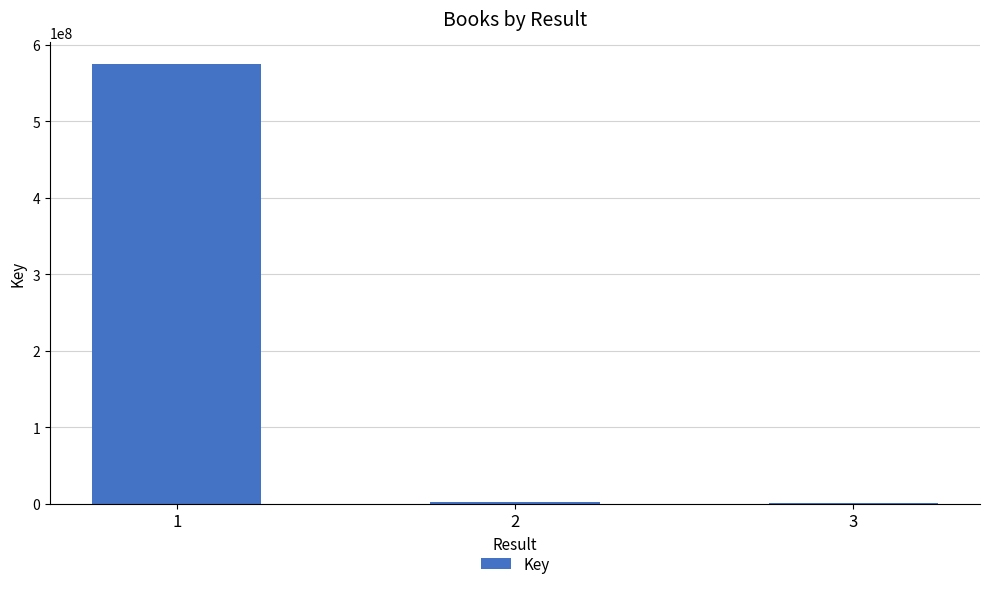

What is the sum of the values at 2 and 3?

2095646